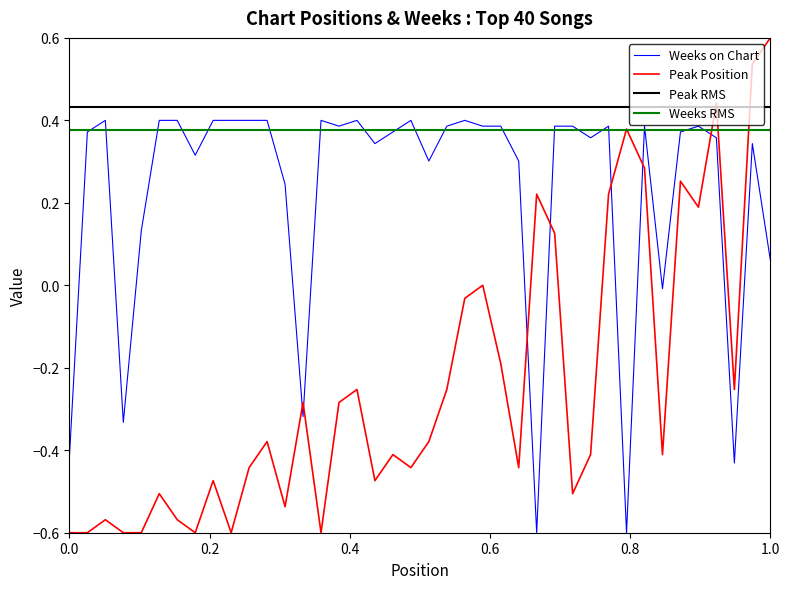

The value of Weeks on Chart at 5 is 0.1. True or false?

True